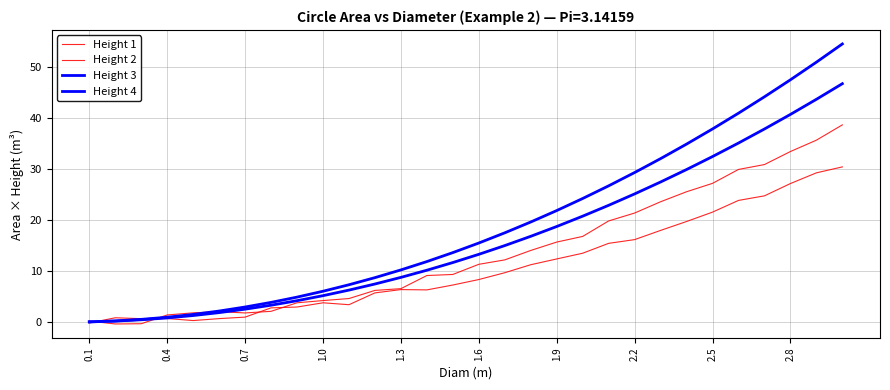

At which label does Height 1 reach its minimum?

0.1